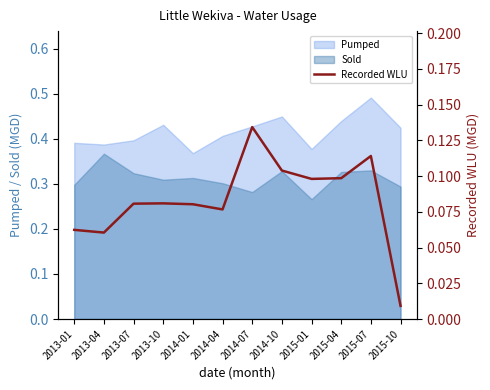

What is the difference between the maximum and minimum values?

0.1